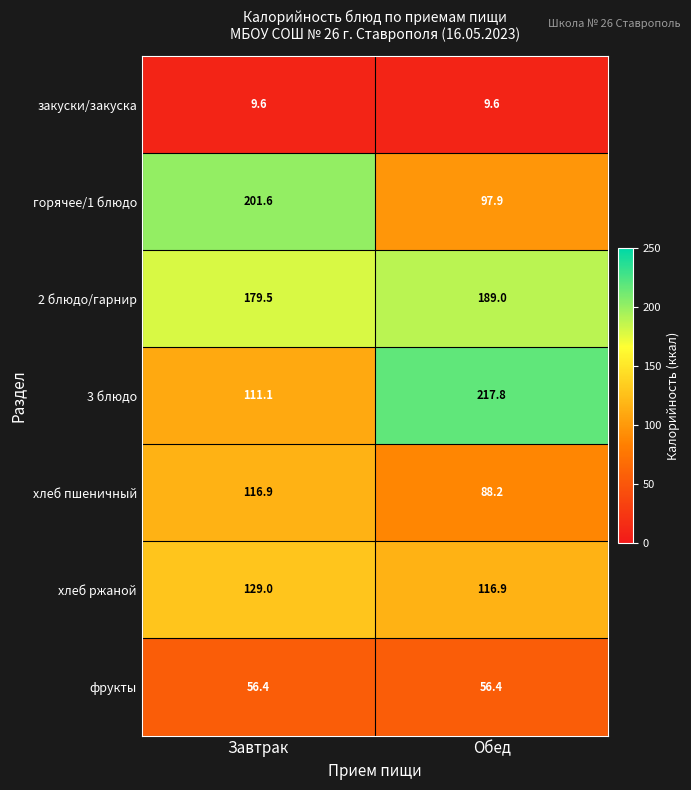

Reading left to right, what are all the values shown in this chart?

закуски/закуска: Завтрак=9.6	Обед=9.6
горячее/1 блюдо: Завтрак=201.6	Обед=97.9
2 блюдо/гарнир: Завтрак=179.5	Обед=189.0
3 блюдо: Завтрак=111.1	Обед=217.8
хлеб пшеничный: Завтрак=116.9	Обед=88.2
хлеб ржаной: Завтрак=129.0	Обед=116.9
фрукты: Завтрак=56.4	Обед=56.4